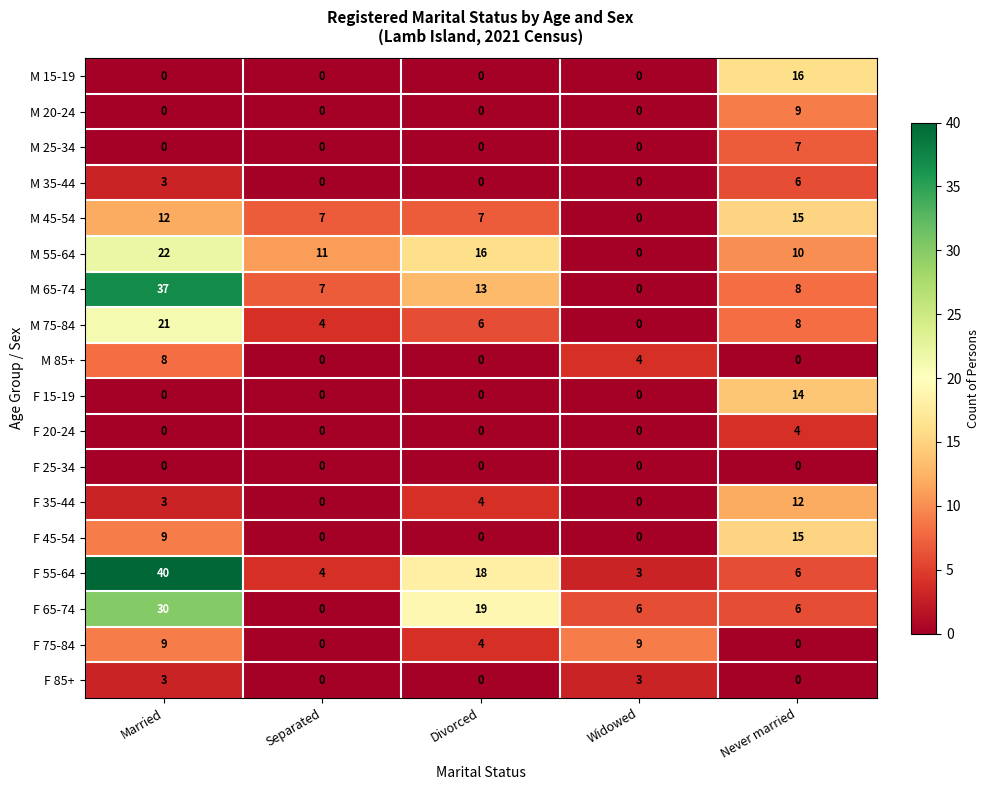

Which series has the largest total across all categories?

F 55-64